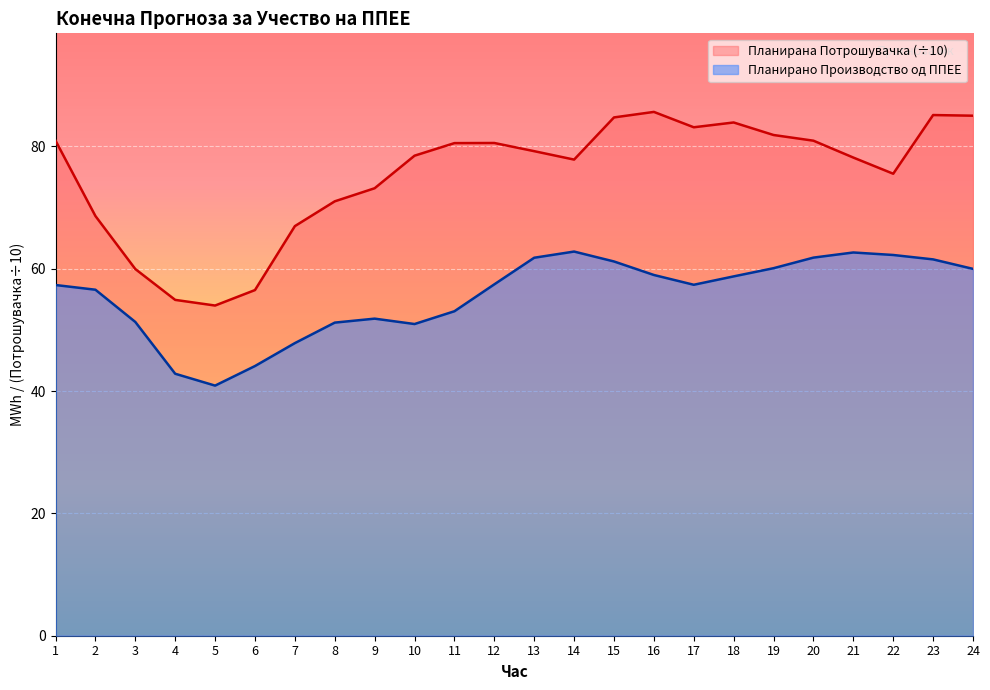

What is the maximum value for Планирано Производство од ППЕЕ?

62.8